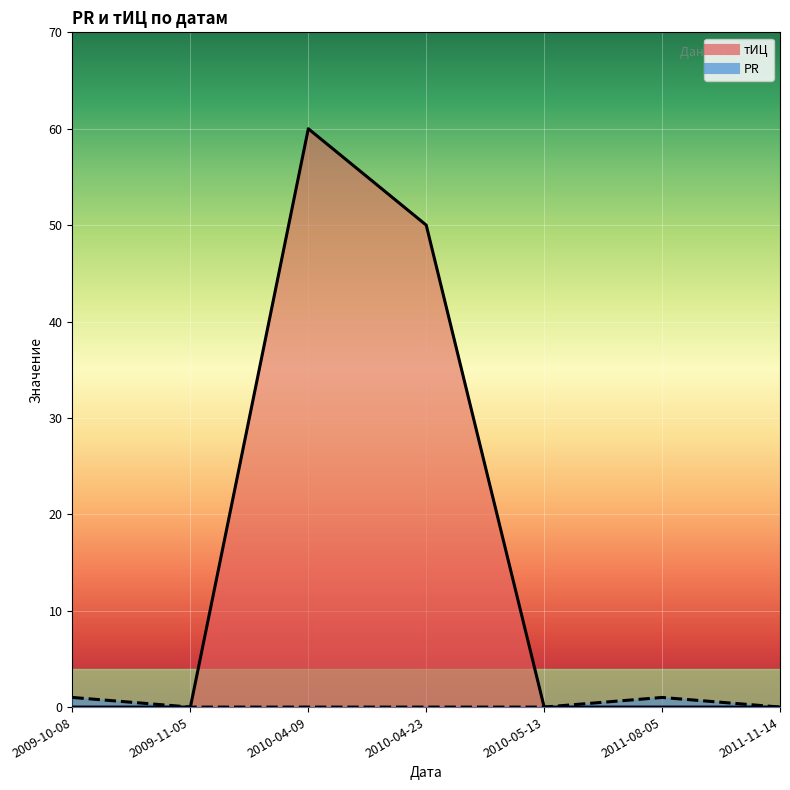

List the series in order of their overall mean, lowest first.

PR, тИЦ